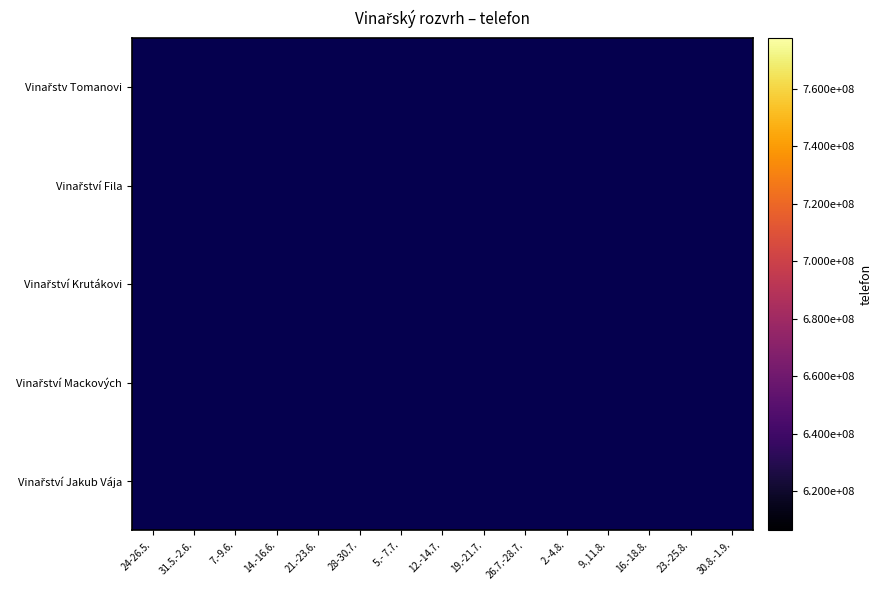

At which category does the chart reach its peak across all series?

24-26.5.